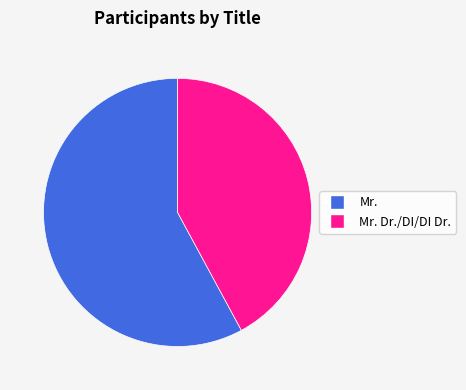

Does any single category account for the majority?

Yes